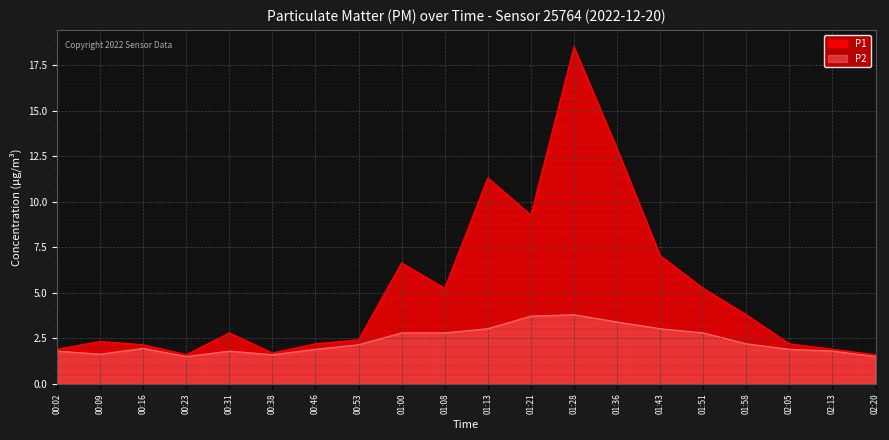

Which series has the largest total across all categories?

P1